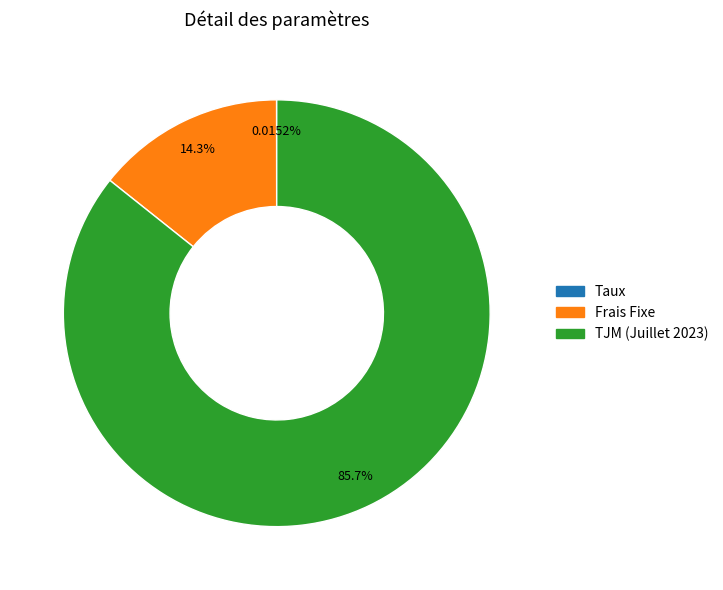

Is there a majority slice in this chart?

Yes